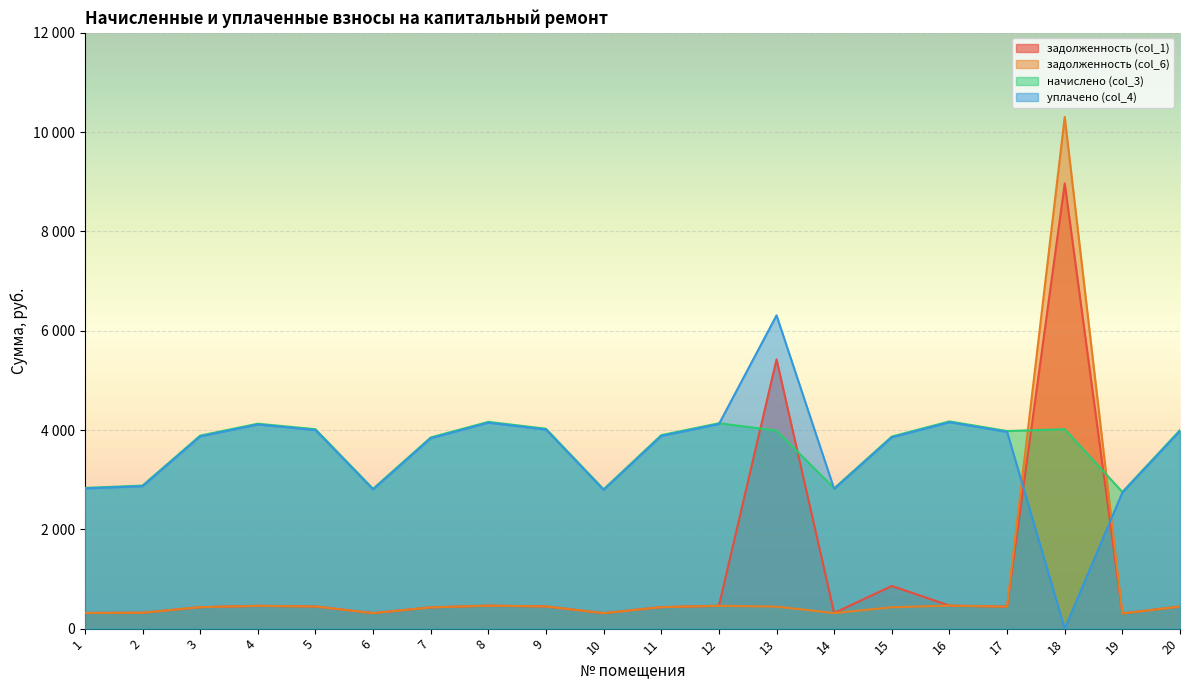

What are all the series names shown in the legend?

задолженность (col_1), задолженность (col_6), начислено (col_3), уплачено (col_4)